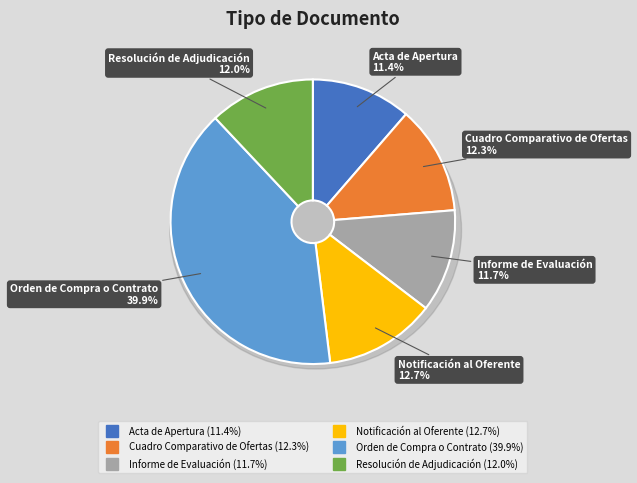

What percentage is NOT represented by Acta de Apertura?

88.6%